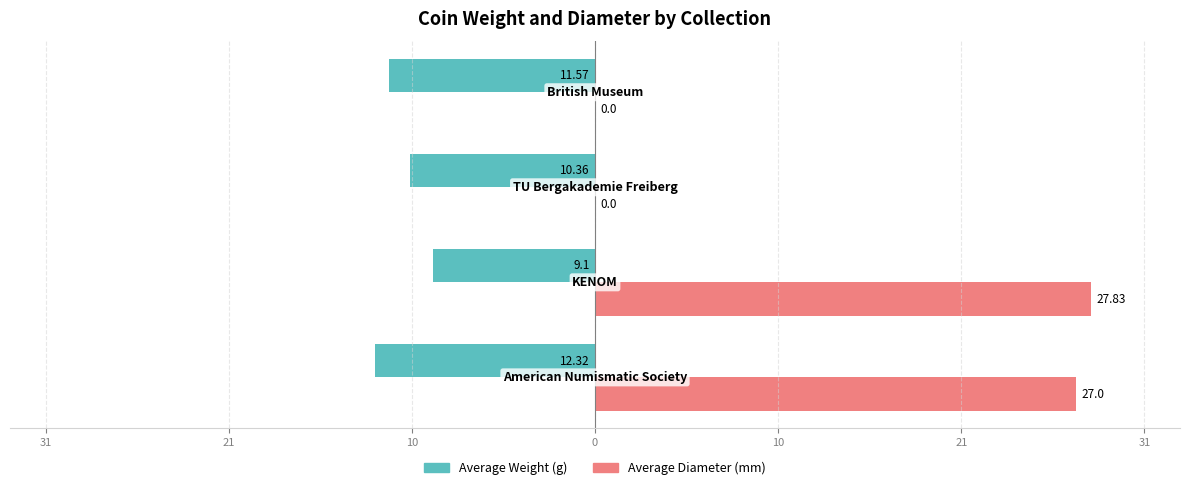

How many bars are there in each group?

2